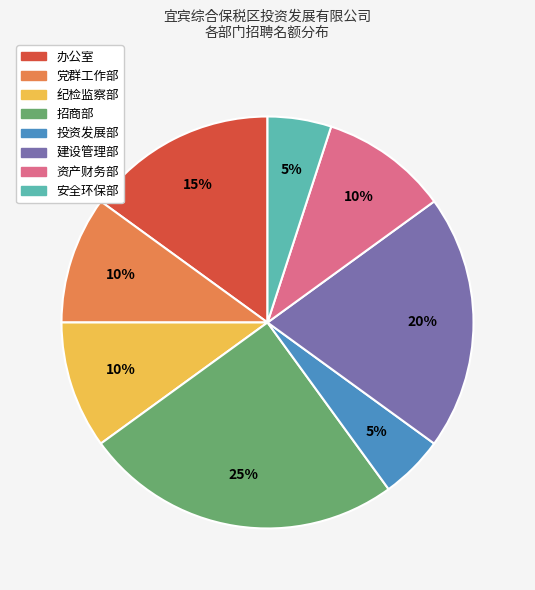

Do 资产财务部 and 投资发展部 together represent more than half of the pie?

No